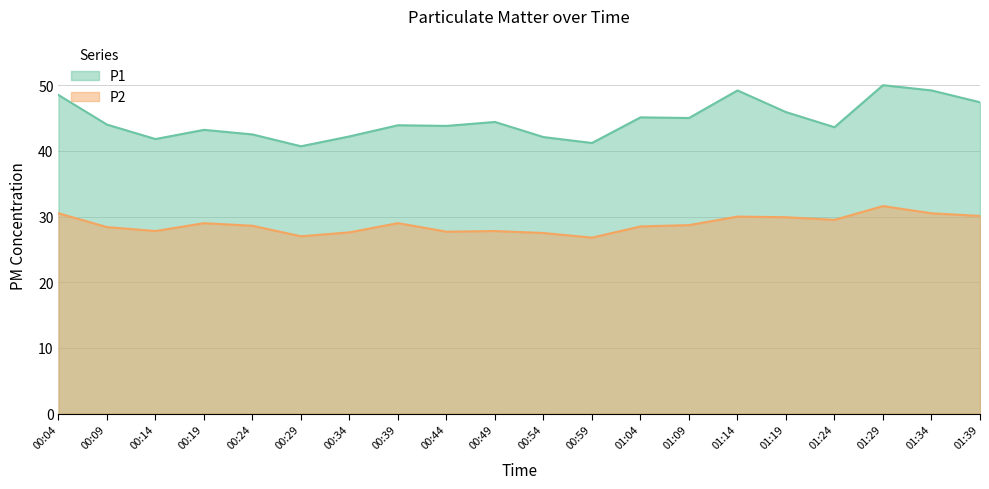

What is the total value across all series at 00:54?

69.6